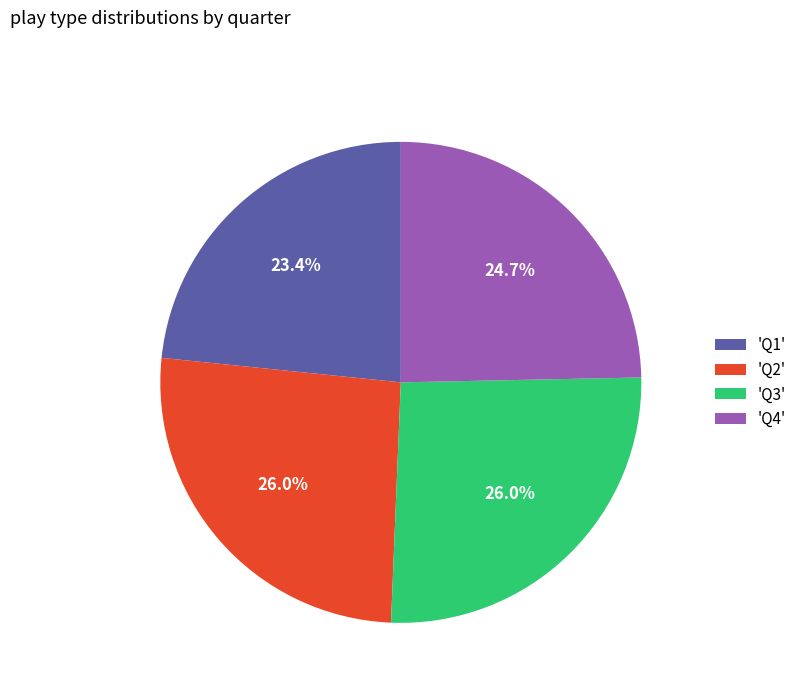

To the nearest percent, what is the difference between the largest and smallest slice percentages?

3%